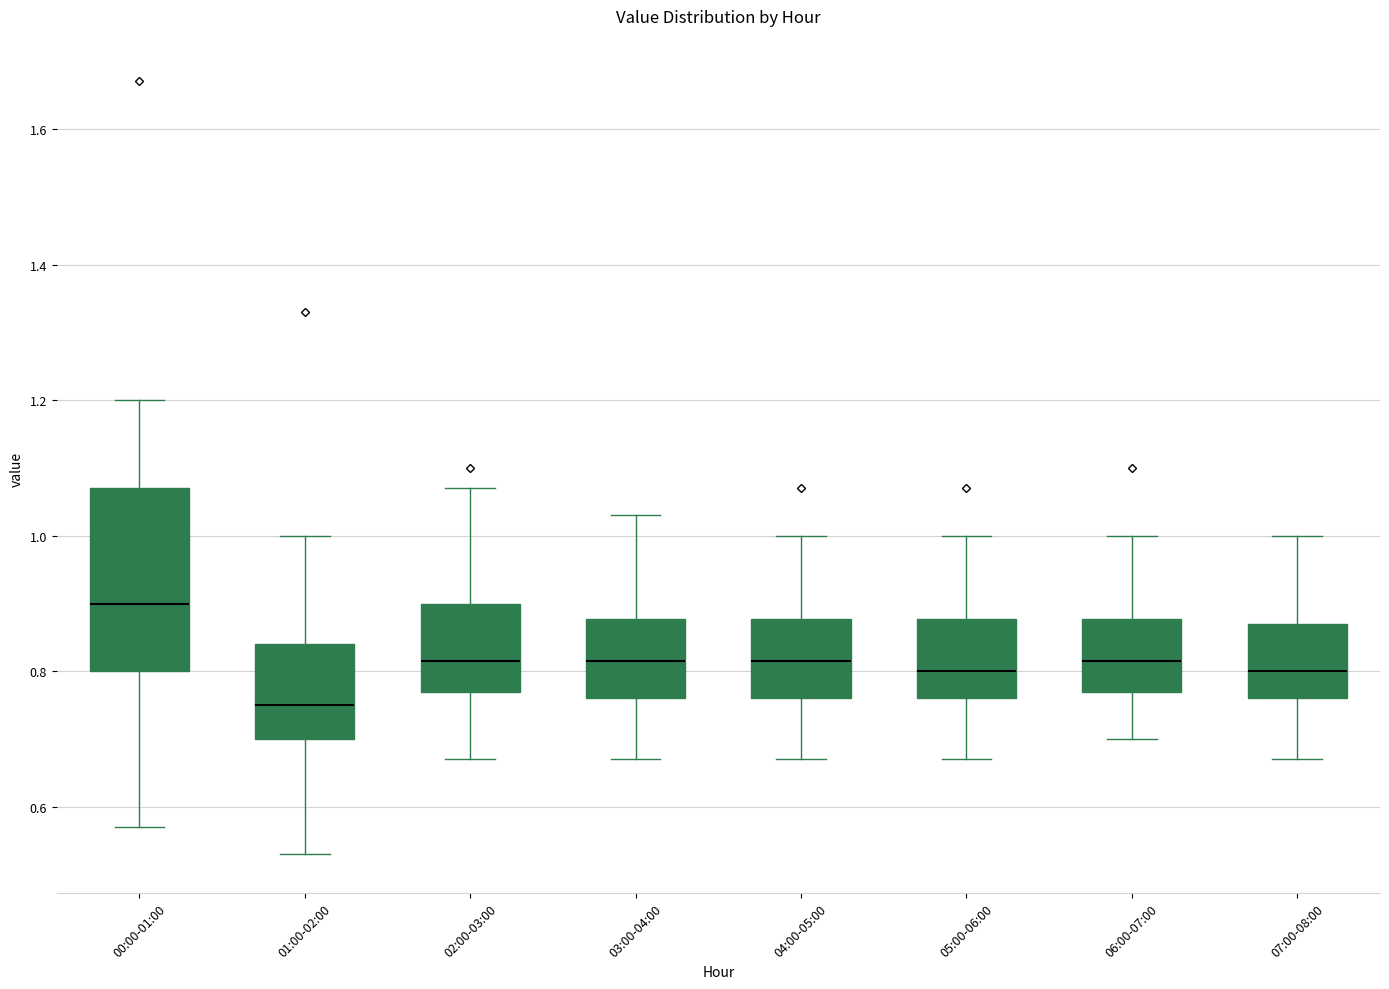

Which box is the tallest, from its lower edge to its upper edge?

00:00-01:00